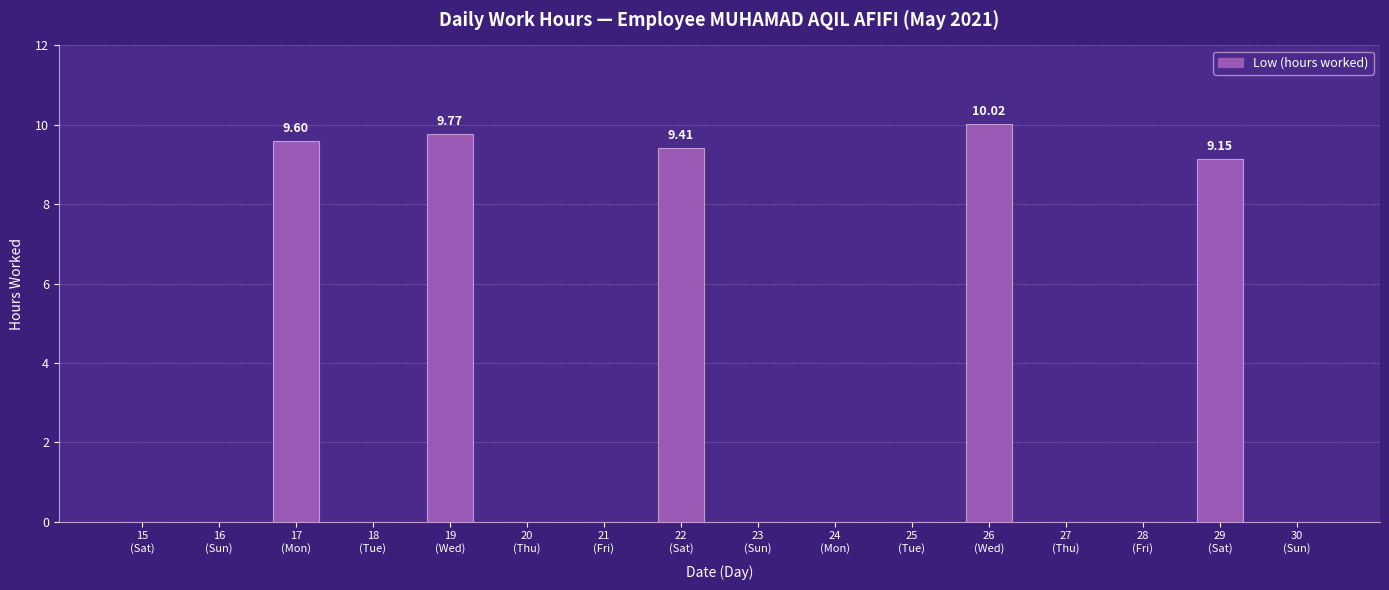

What is the sum of all values?

48.0